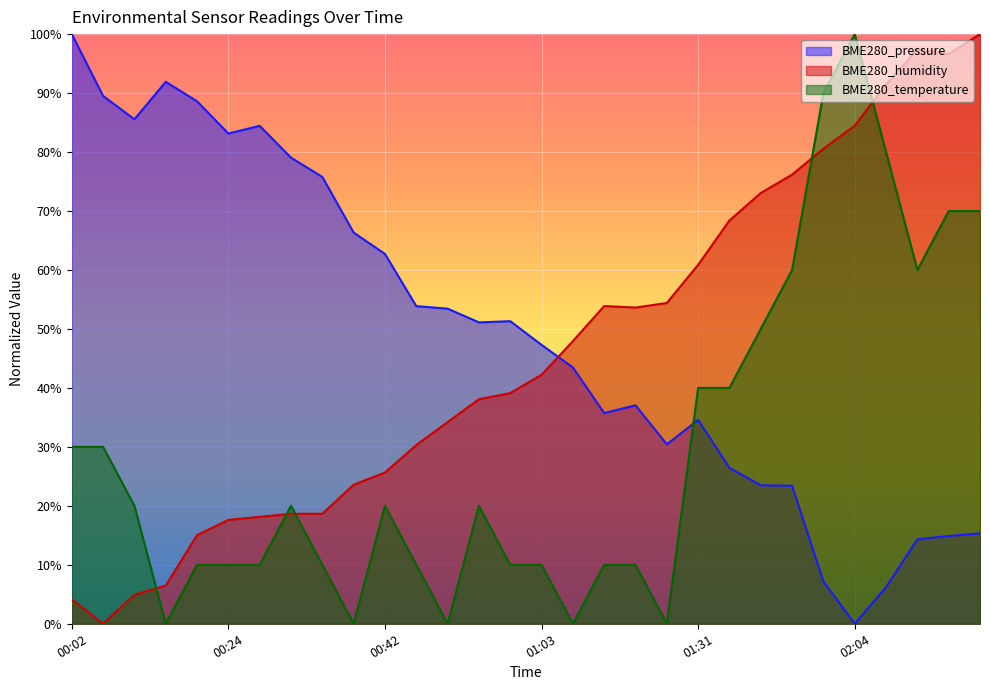

How many lines are shown in the chart?

3